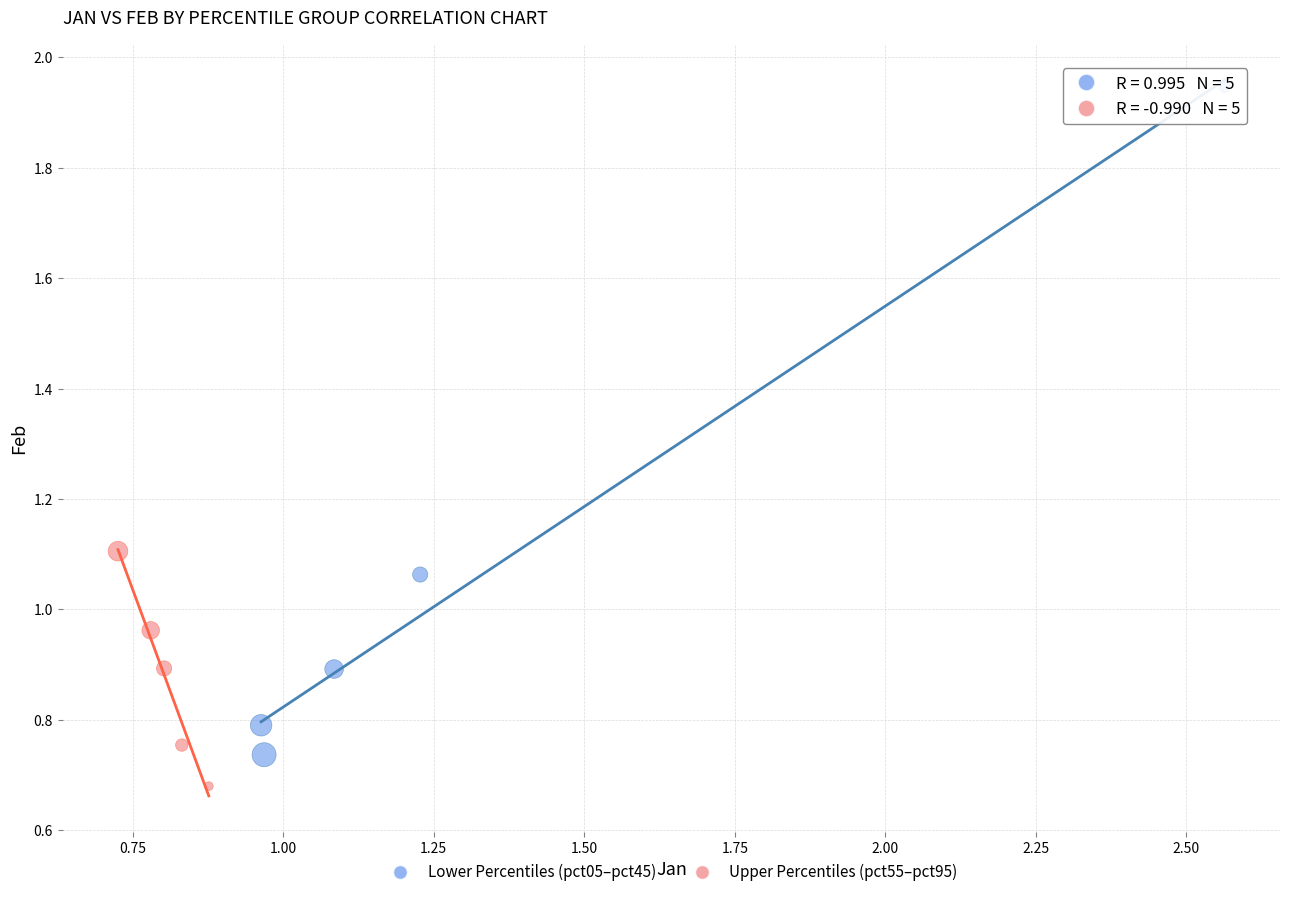

Which series has the widest spread of Y values?

Lower Percentiles (pct05–pct45)